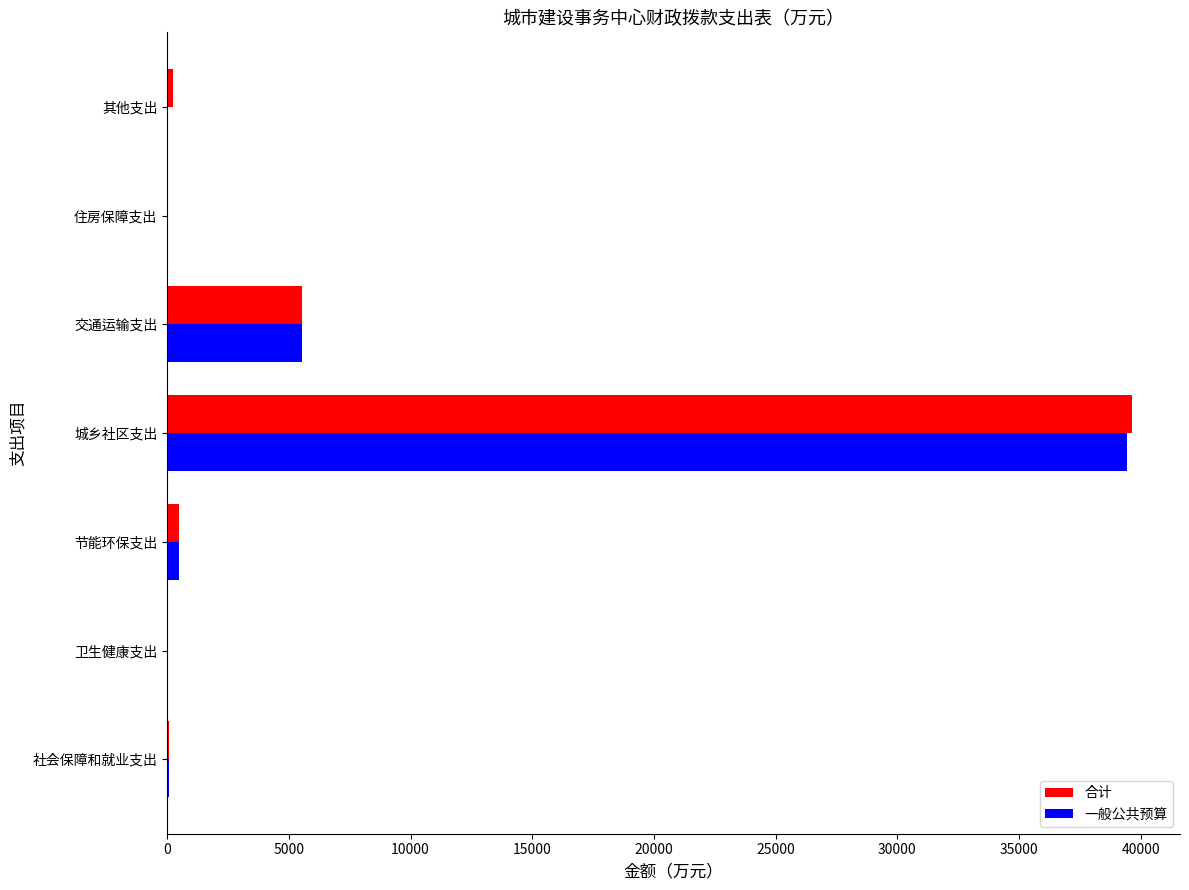

At which category is the sum across all series the highest?

城乡社区支出